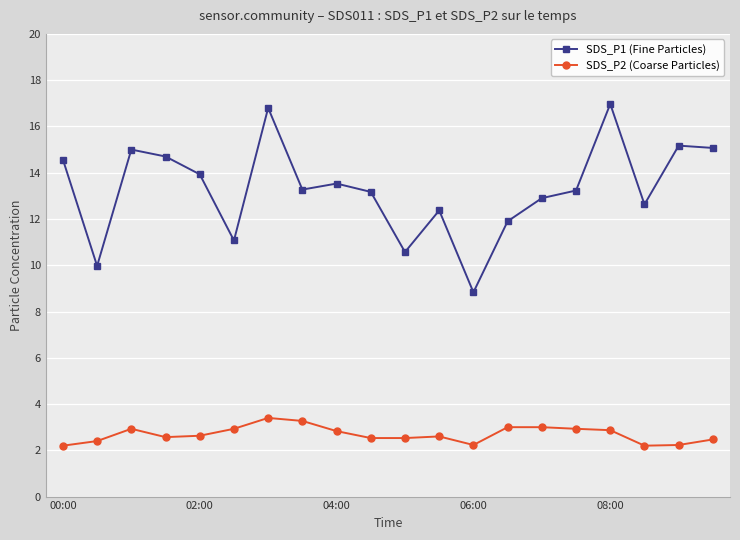

Which series has the largest total across all categories?

SDS_P1 (Fine Particles)